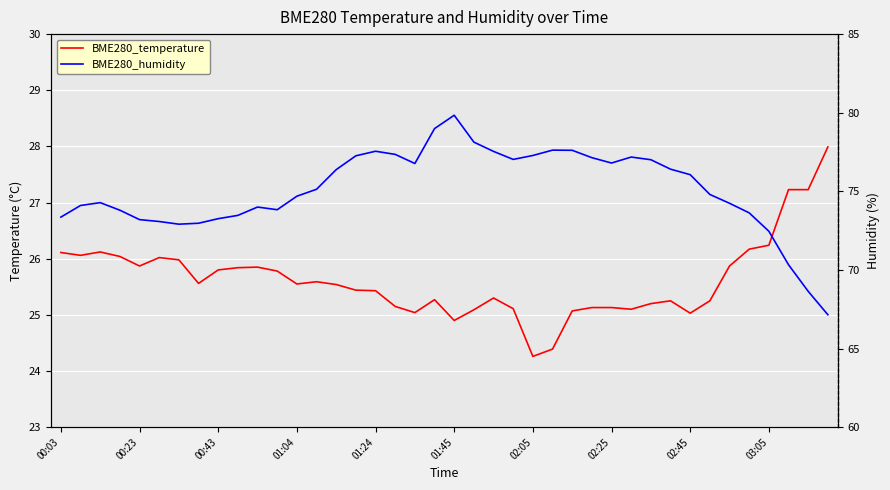

Rank the series by their average value, from highest to lowest.

BME280_humidity, BME280_temperature